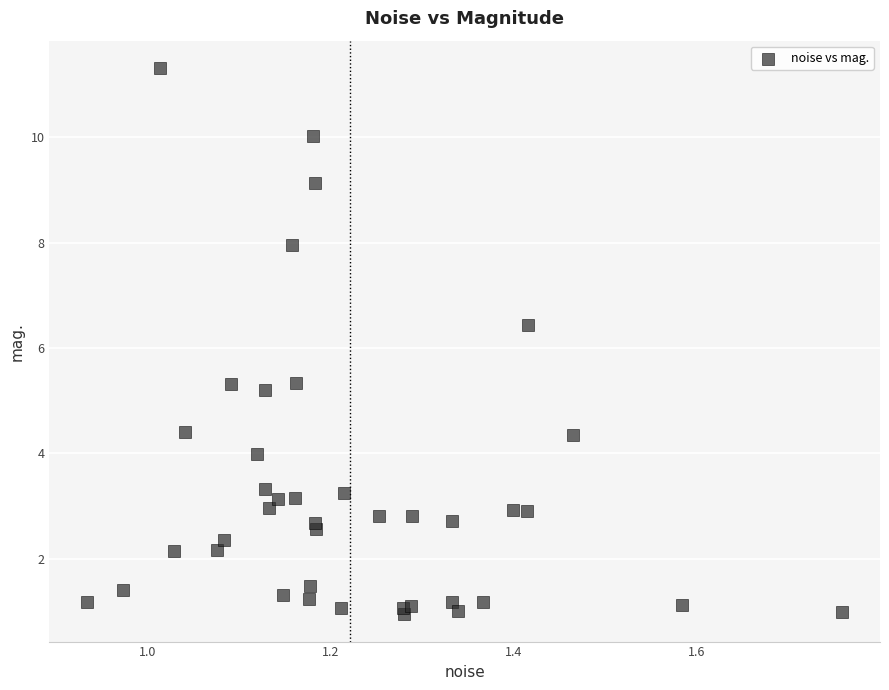

What Y value in the scatter plot is closest to 6?

6.4